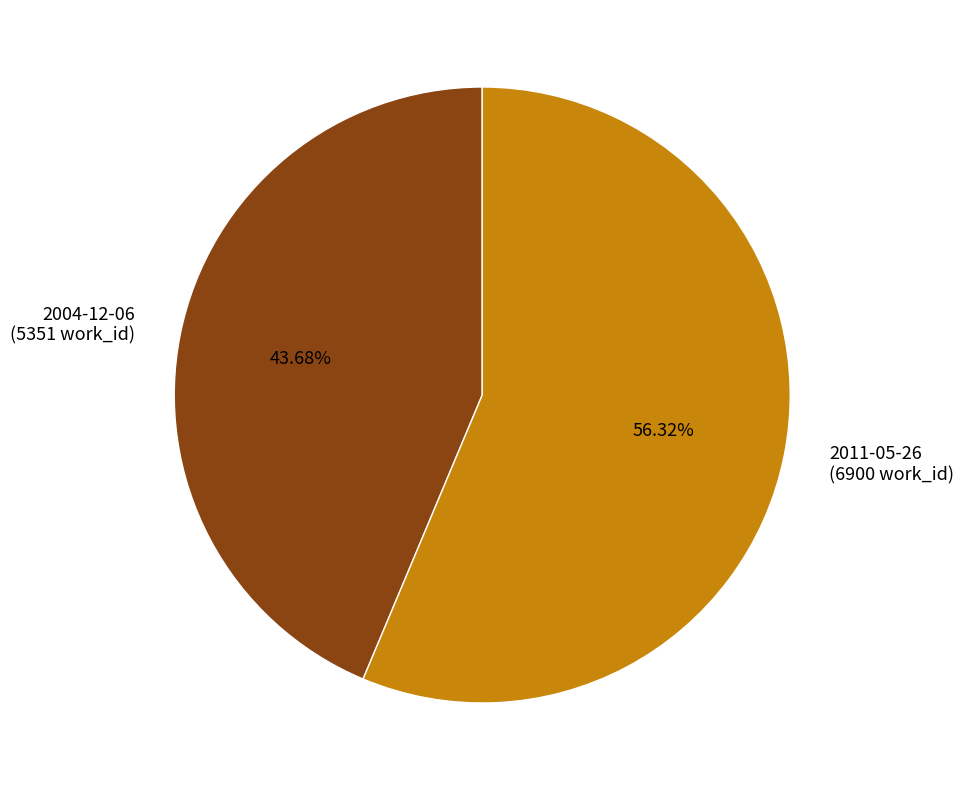

To the nearest percent, what percentage of the pie is 2004-12-06?

44%